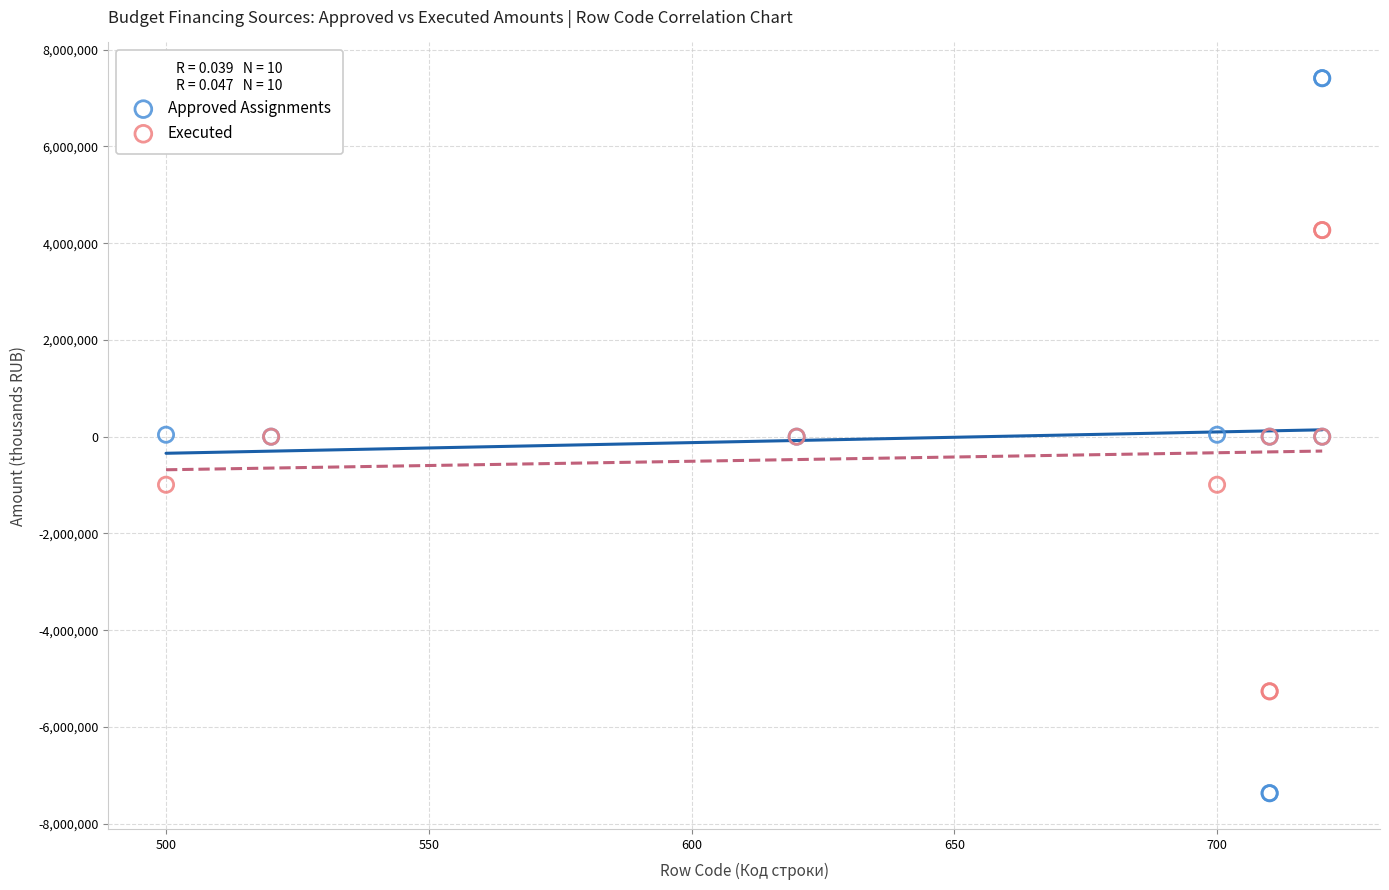

What are all the series names shown in the legend?

Approved Assignments, Executed